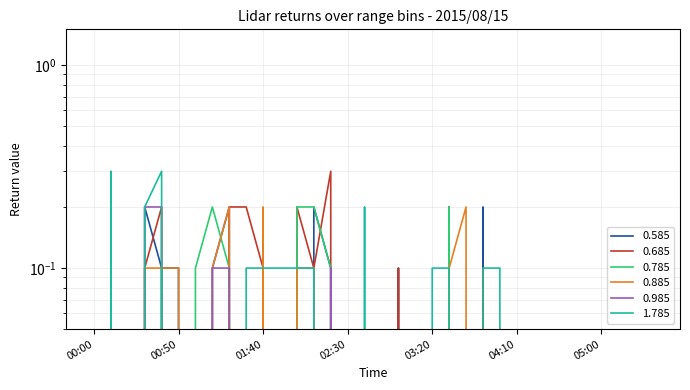

What are all the series names shown in the legend?

0.585, 0.685, 0.785, 0.885, 0.985, 1.785